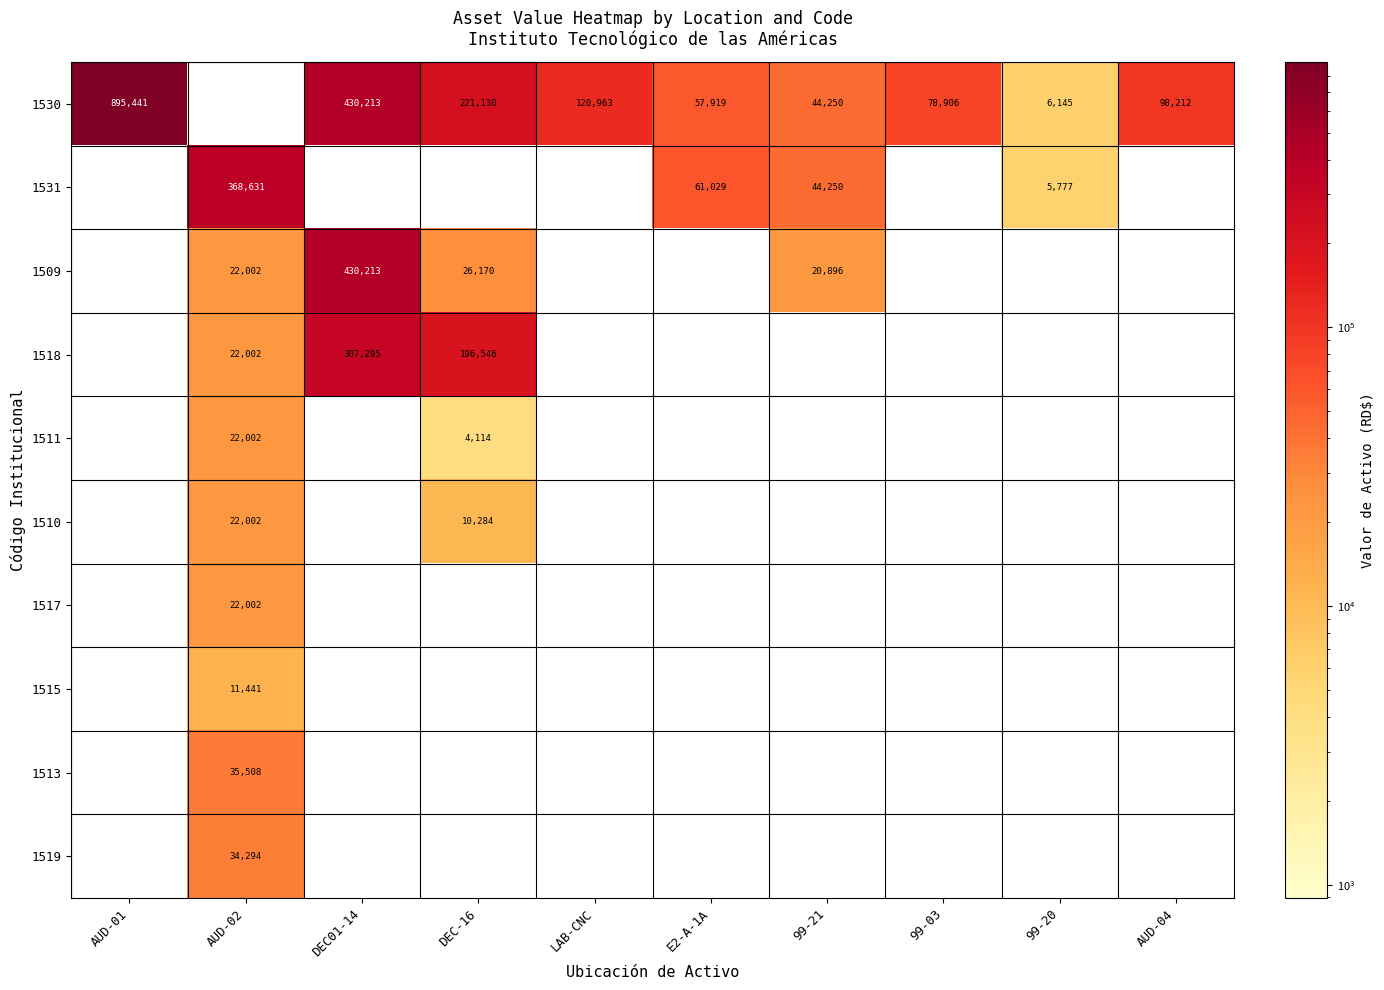

True or false: 1510 has a value of 10259 at AUD-02.

False